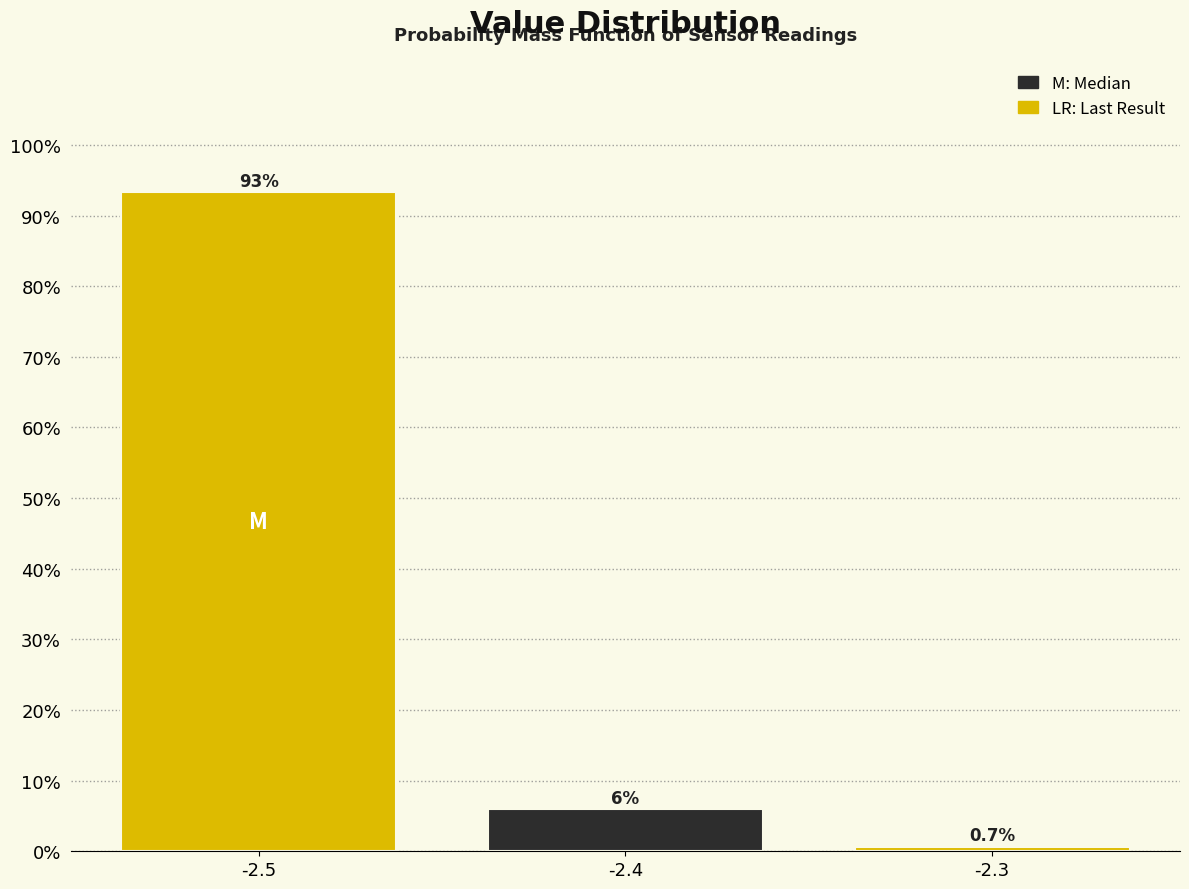

Reading left to right, list all the values displayed in this chart.

-2.5=93.4	-2.4=6.0	-2.3=0.7